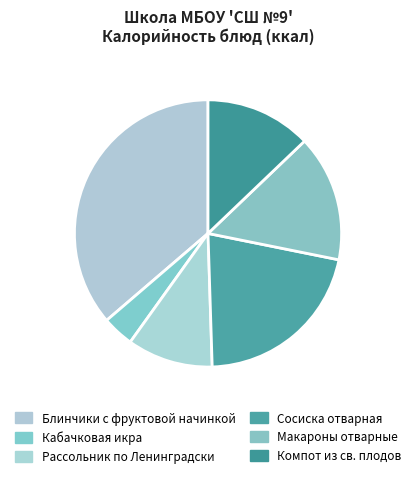

How many segments does this pie chart have?

6